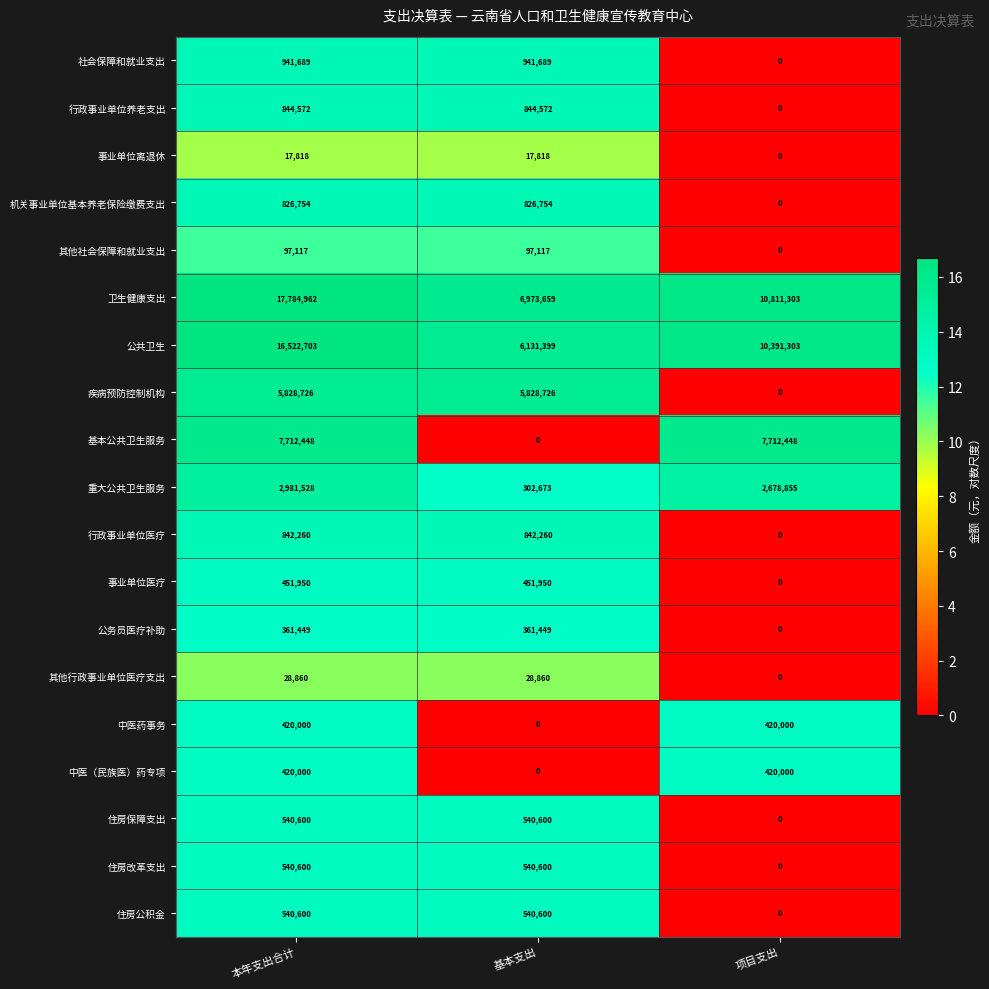

Which category has the highest value across all series?

本年支出合计